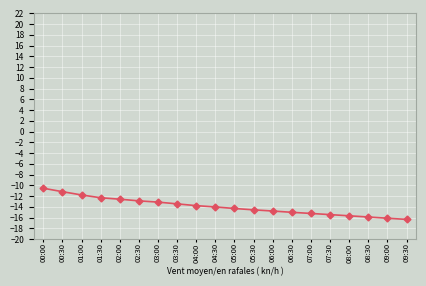

The chart shows a value of -5.0 at 09:00. True or false?

False